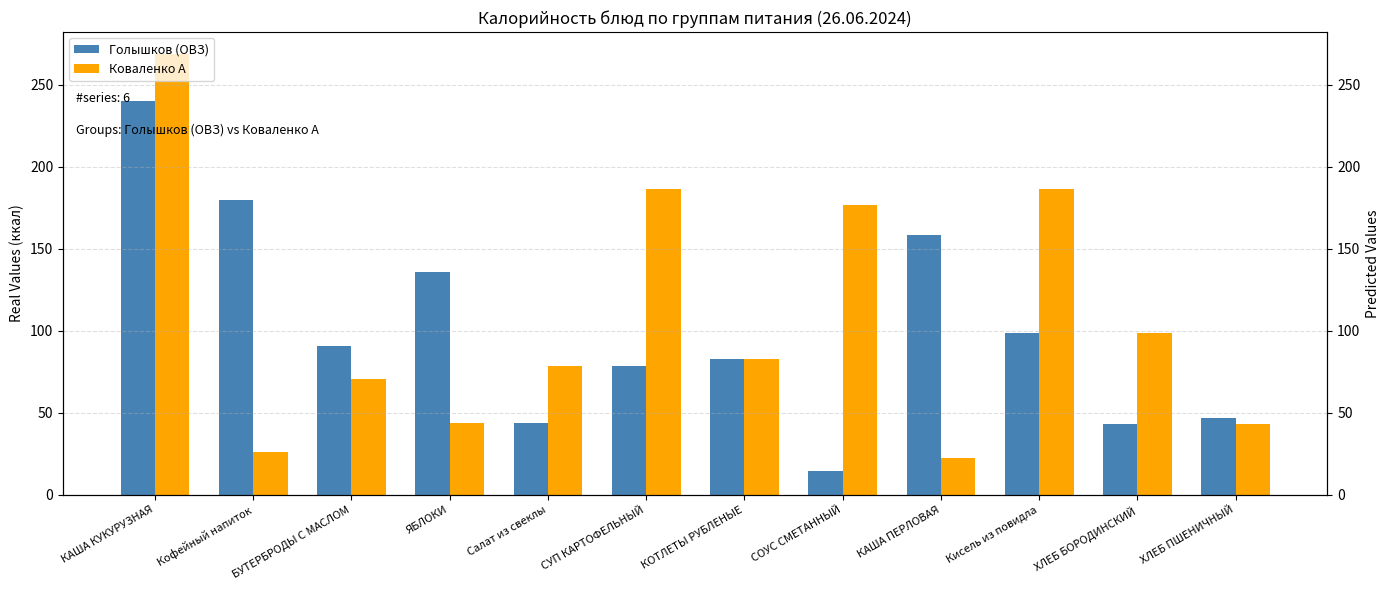

Where is Коваленко А nearest to the value 145?

СОУС СМЕТАННЫЙ